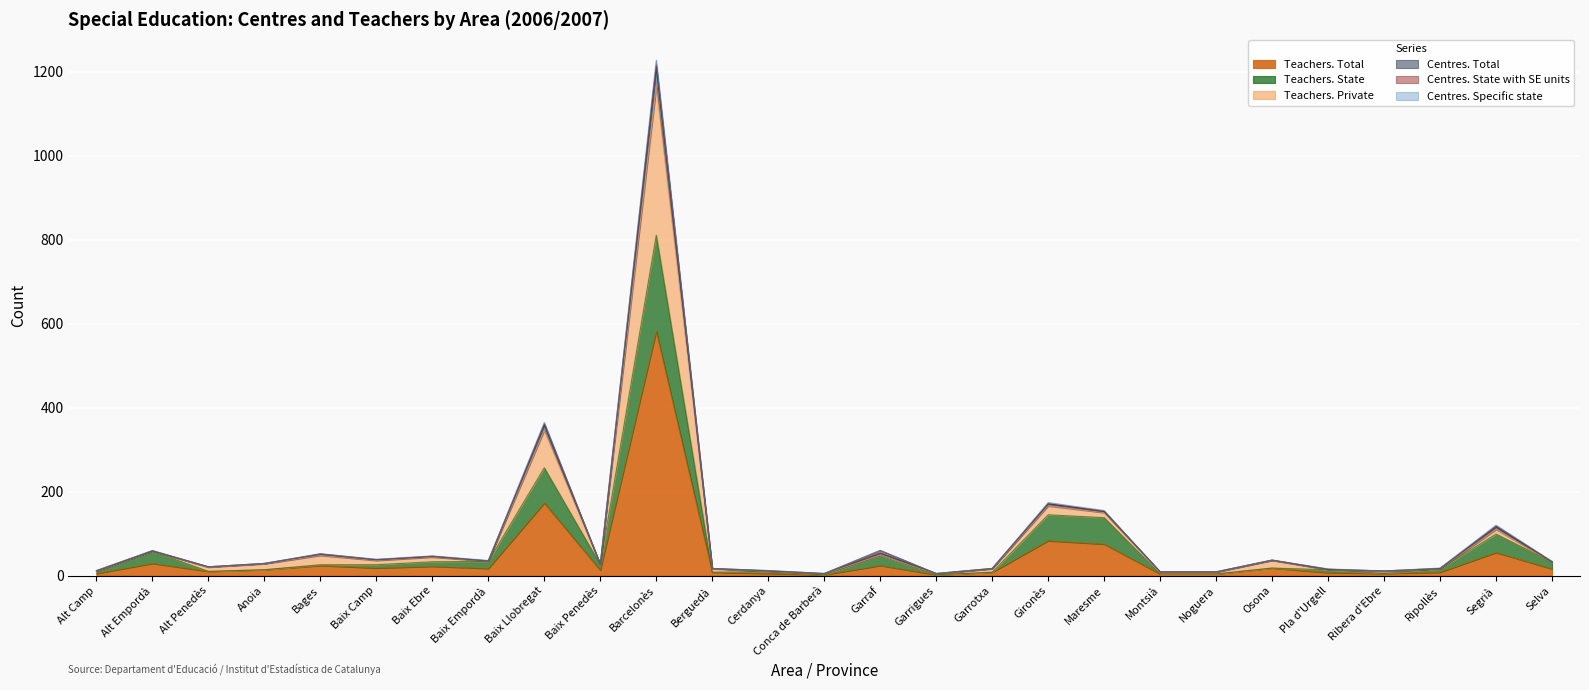

At which label is Teachers. Total closest to 292?

Baix Llobregat